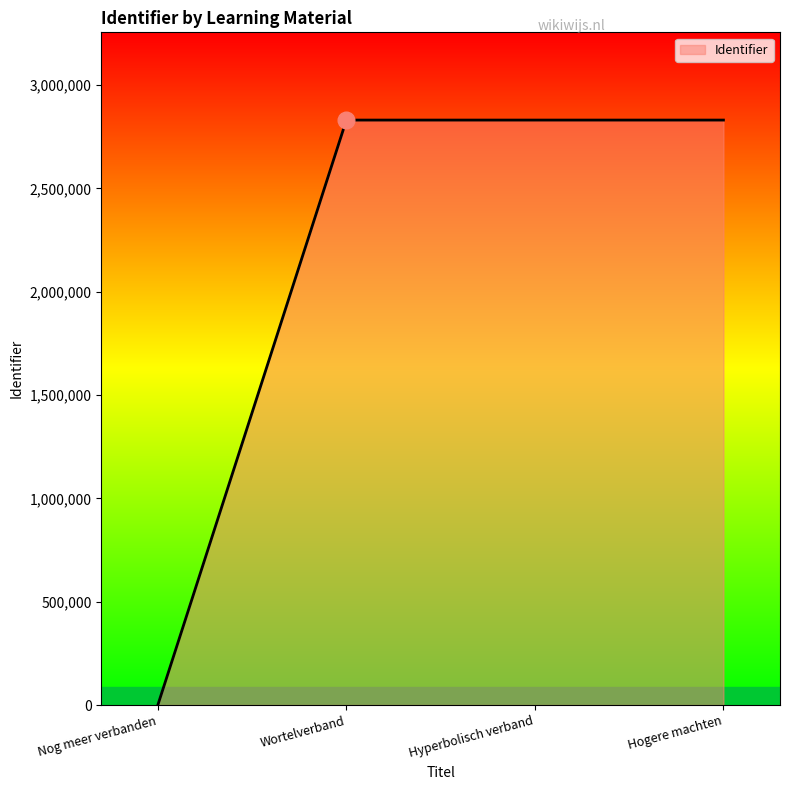

What is the approximate value at Hyperbolisch verband?

2830229